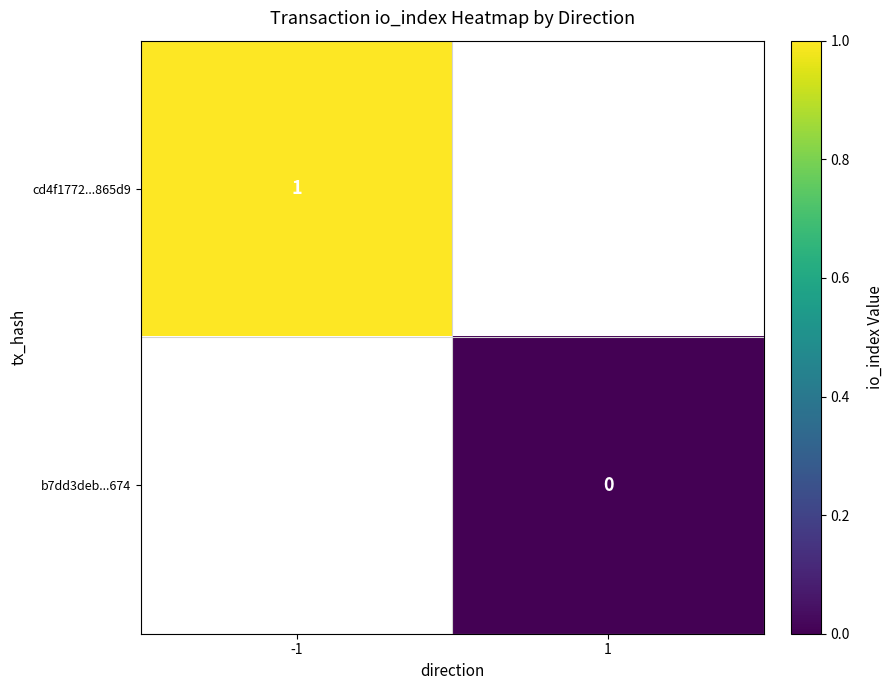

How many categories are shown in the chart?

2